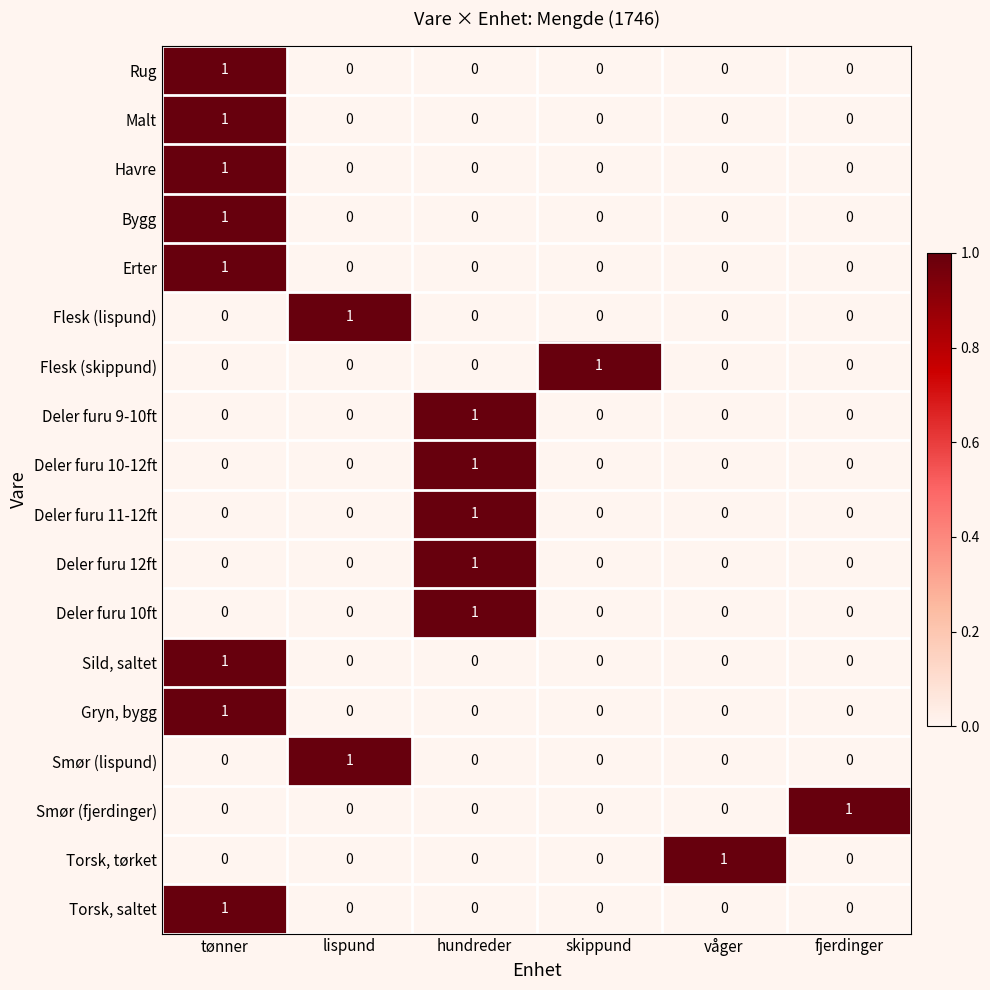

At which category is the sum across all series the highest?

tønner